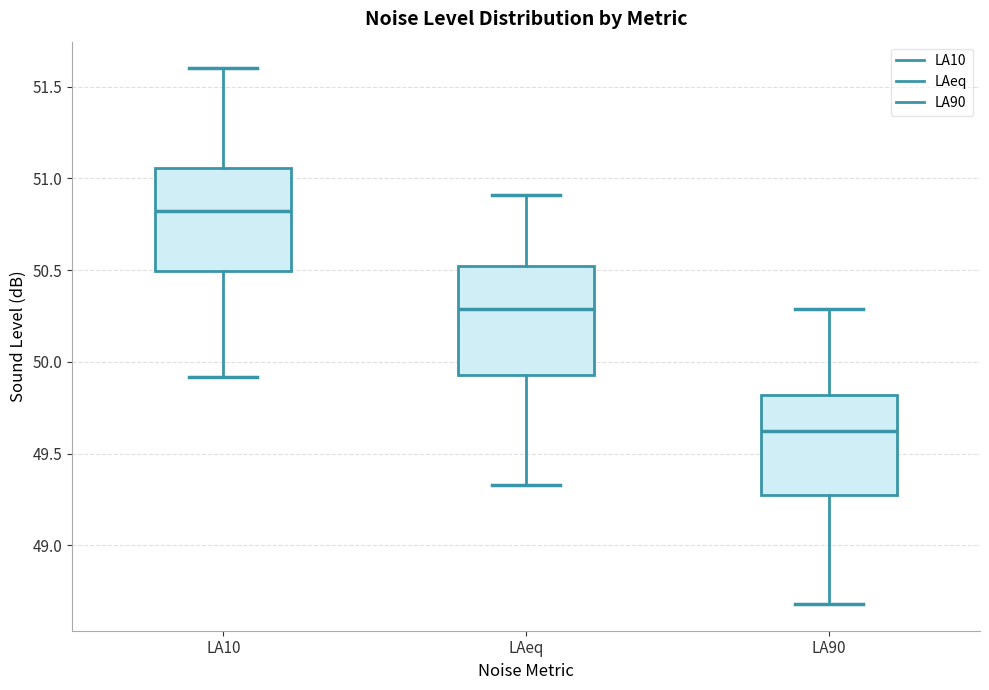

Where does the upper whisker of the box for LAeq end on the y-axis? The values are not printed on the chart, so give them approximately, as read against the axis.

50.90